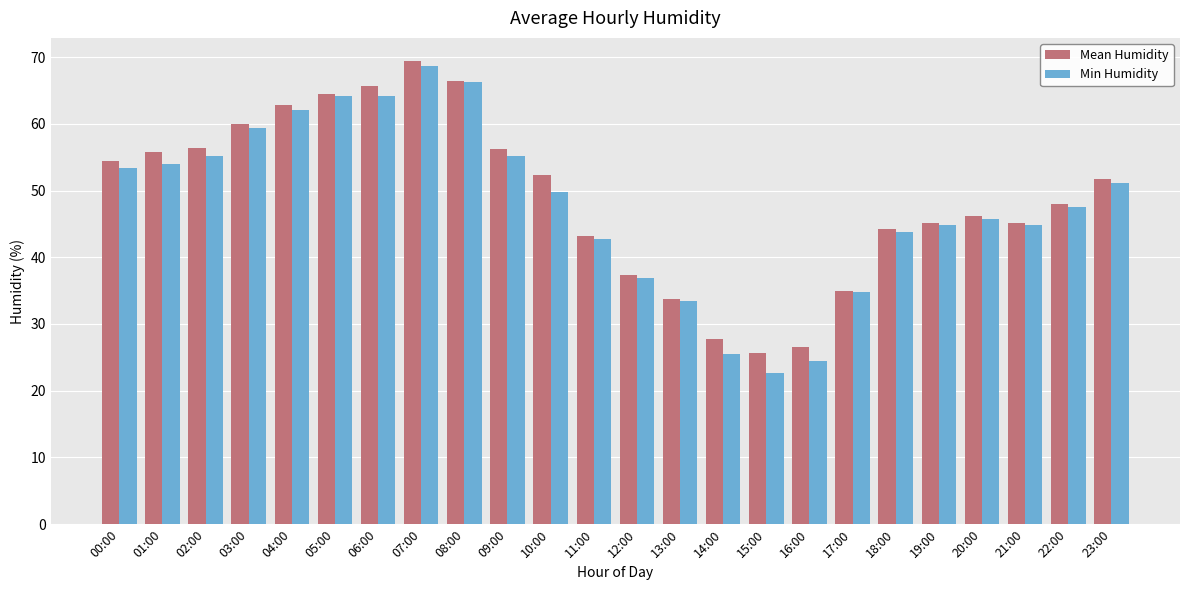

List the series in order of their peak value, lowest first.

Min Humidity, Mean Humidity